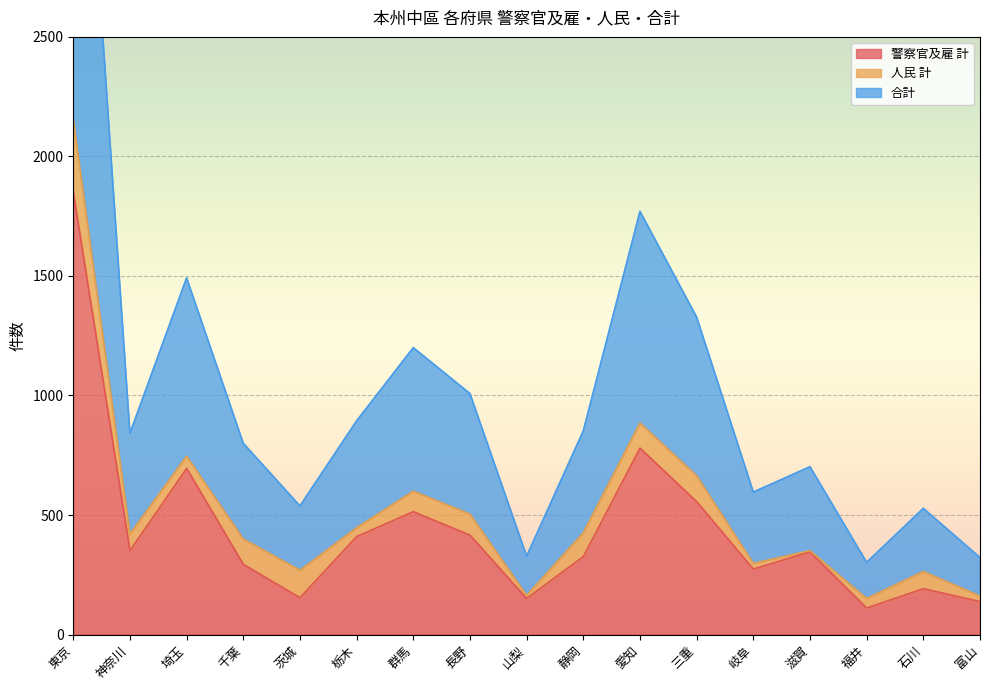

What is the lowest value of the 警察官及雇 計 series?

111